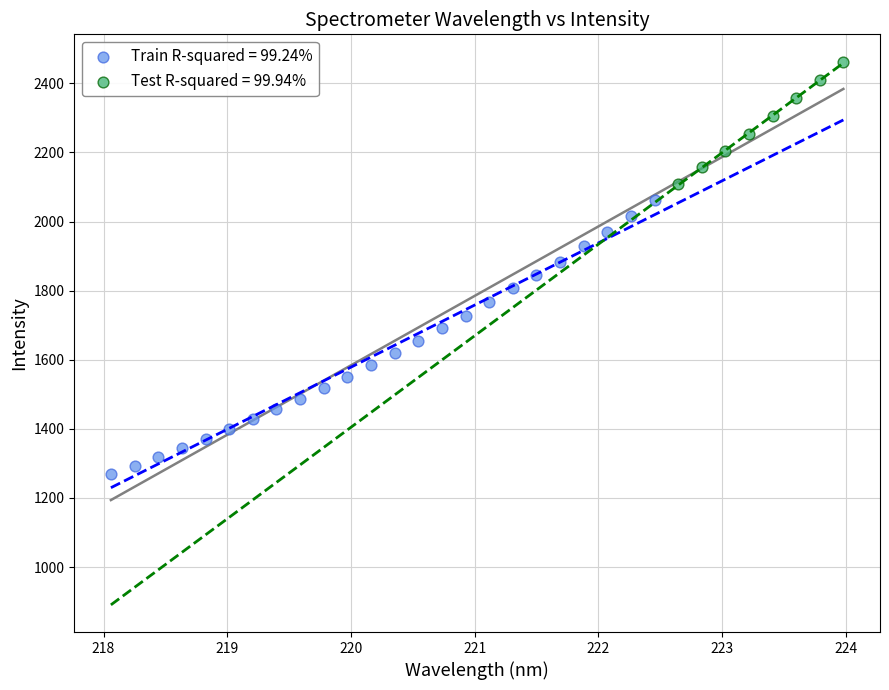

Which series has the widest spread of Y values?

Train R-squared = 99.24%